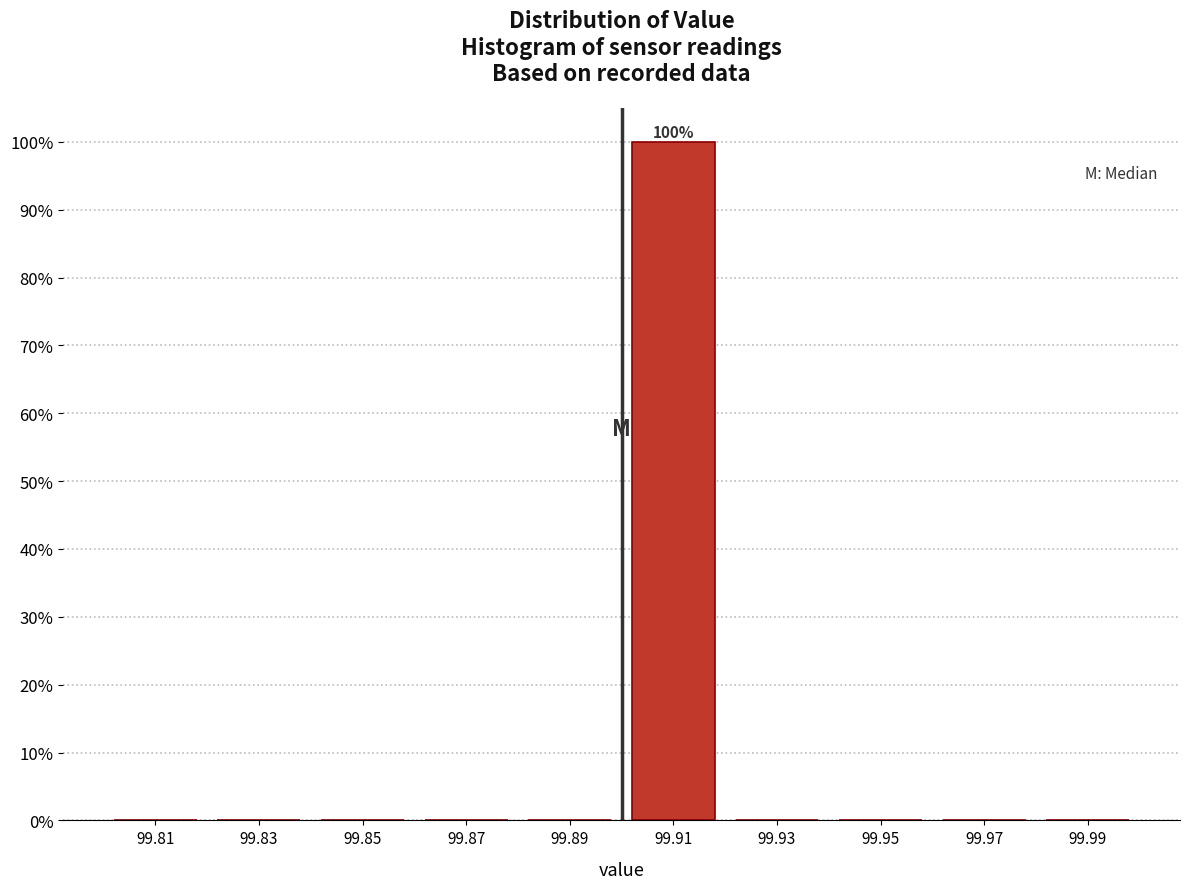

Which range on the x-axis has the tallest bar?

99.90 to 99.92